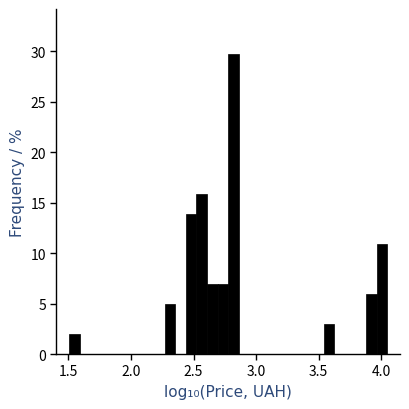

Read against the x-axis, roughly where is the centre of the tallest bar?

2.80